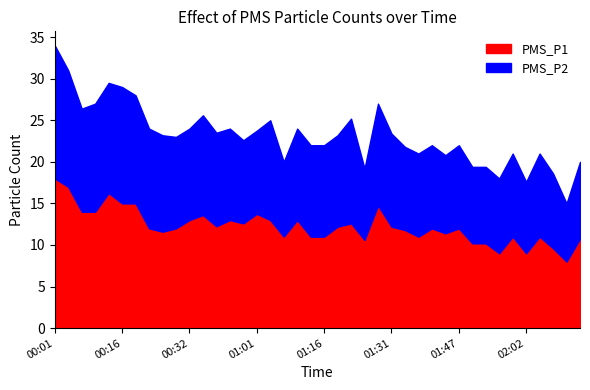

What are all the series names shown in the legend?

PMS_P1, PMS_P2